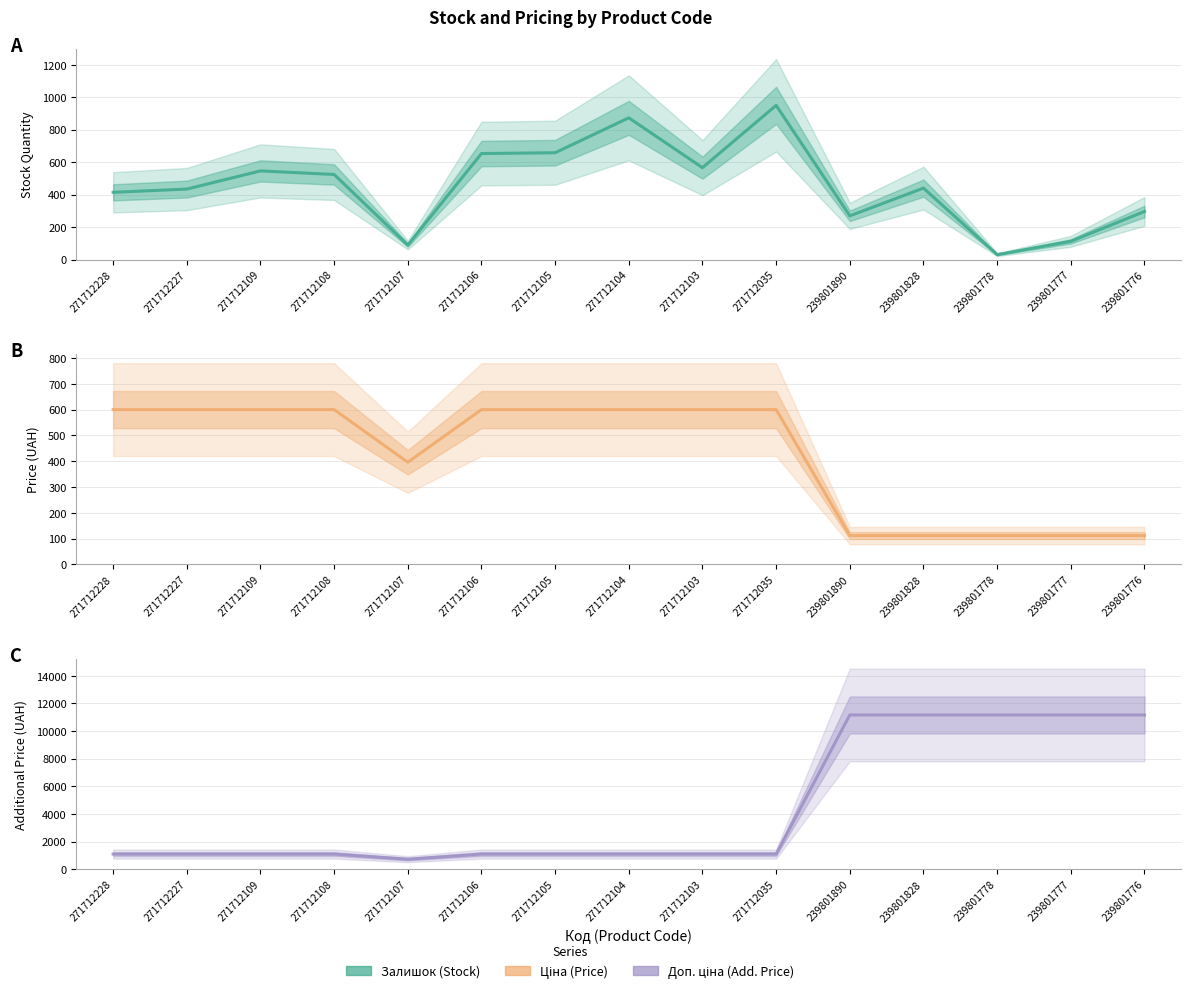

What is the spread (max minus min) of values at 271712104?

500.1